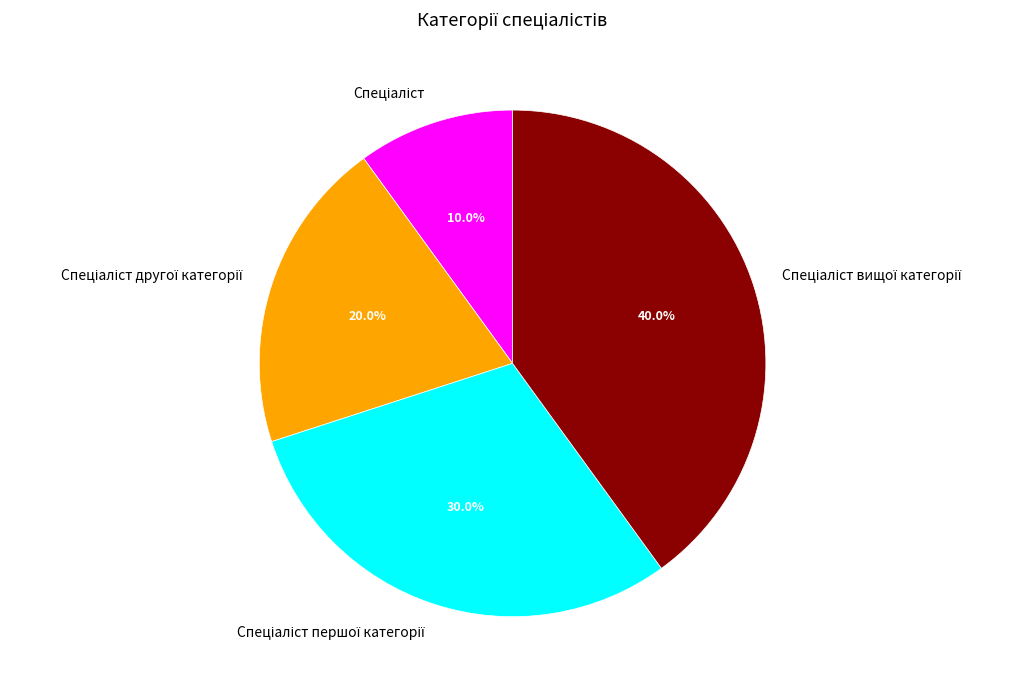

Count the number of slices in the pie.

4